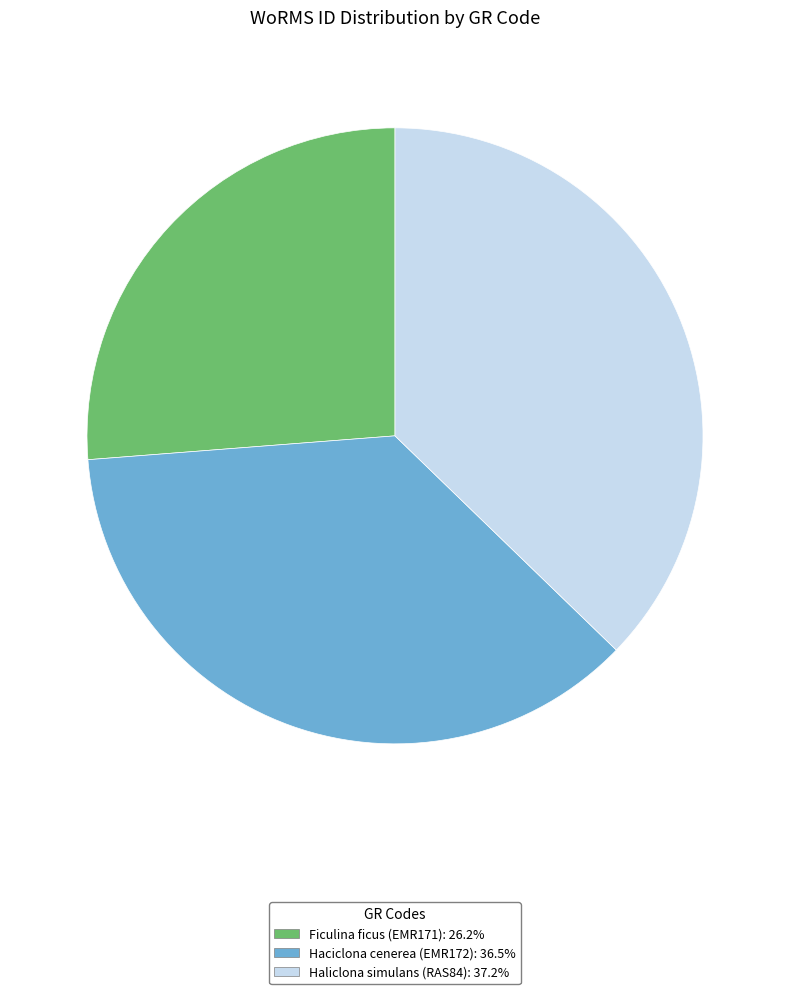

Which slice is the largest?

Haliclona simulans (RAS84)